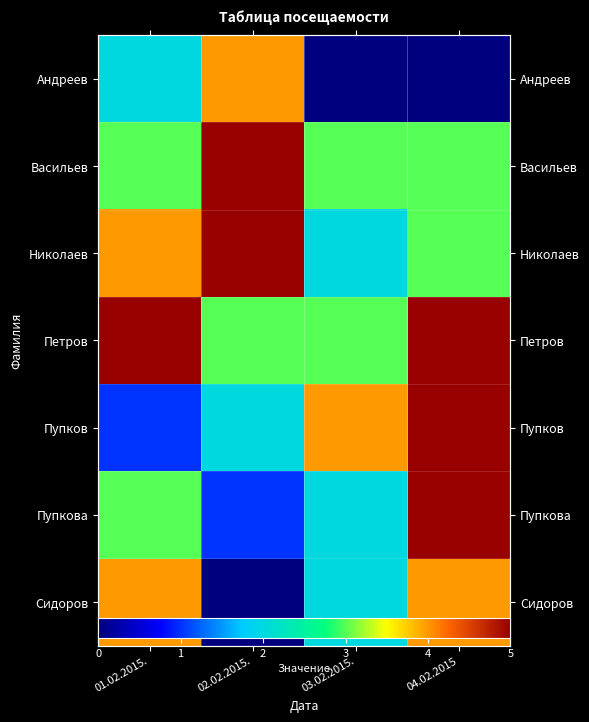

Between 01.02.2015. and 04.02.2015, which series saw the biggest shift?

Пупков